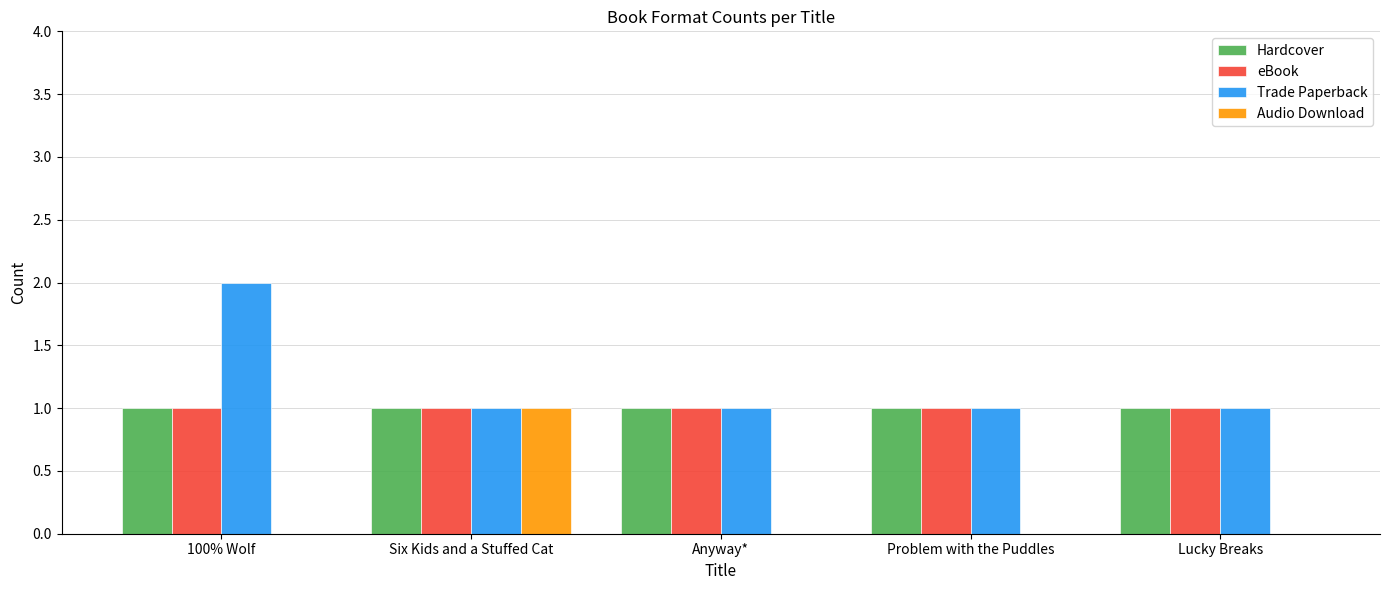

True or false: Audio Download has a value of 0 at Problem with the Puddles.

True